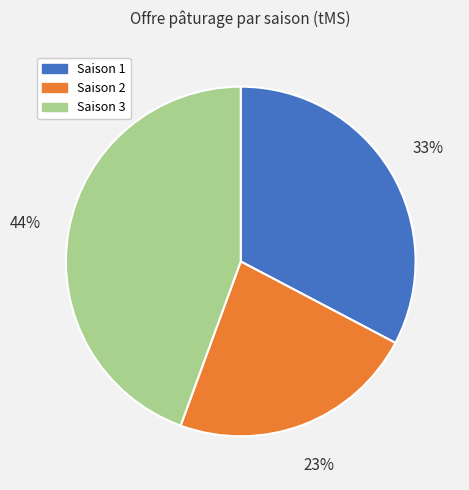

How many segments does this pie chart have?

3